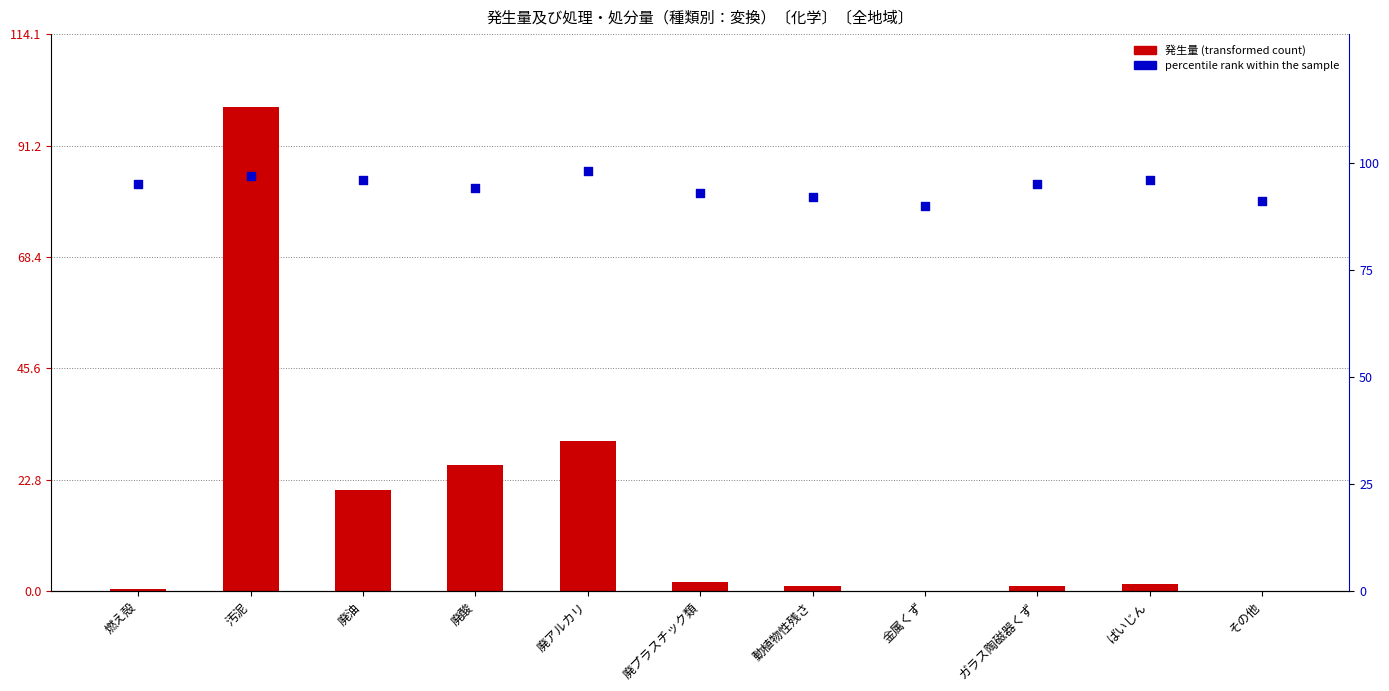

Which series has the largest Y range (max minus min)?

発生量